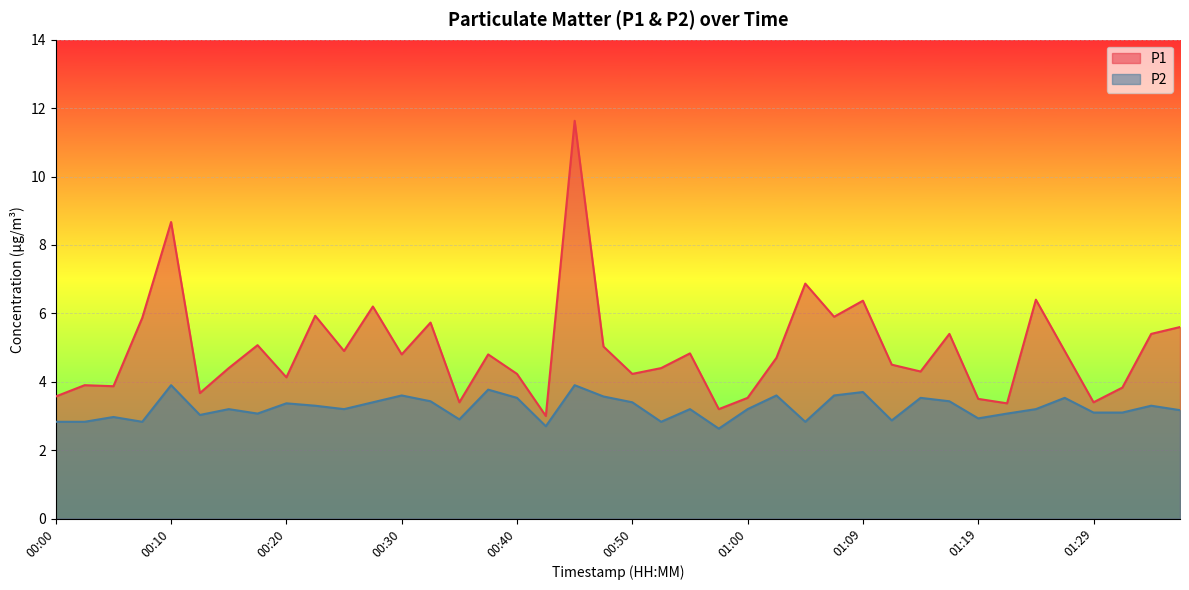

Between 00:32 and 00:40, which series saw the biggest shift?

P1